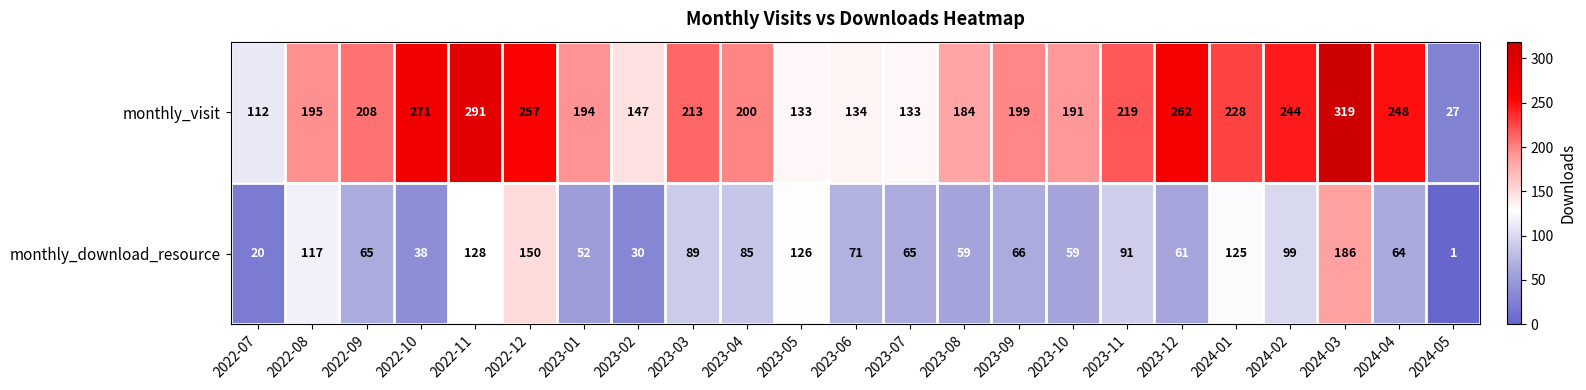

Which series has the largest total across all categories?

monthly_visit